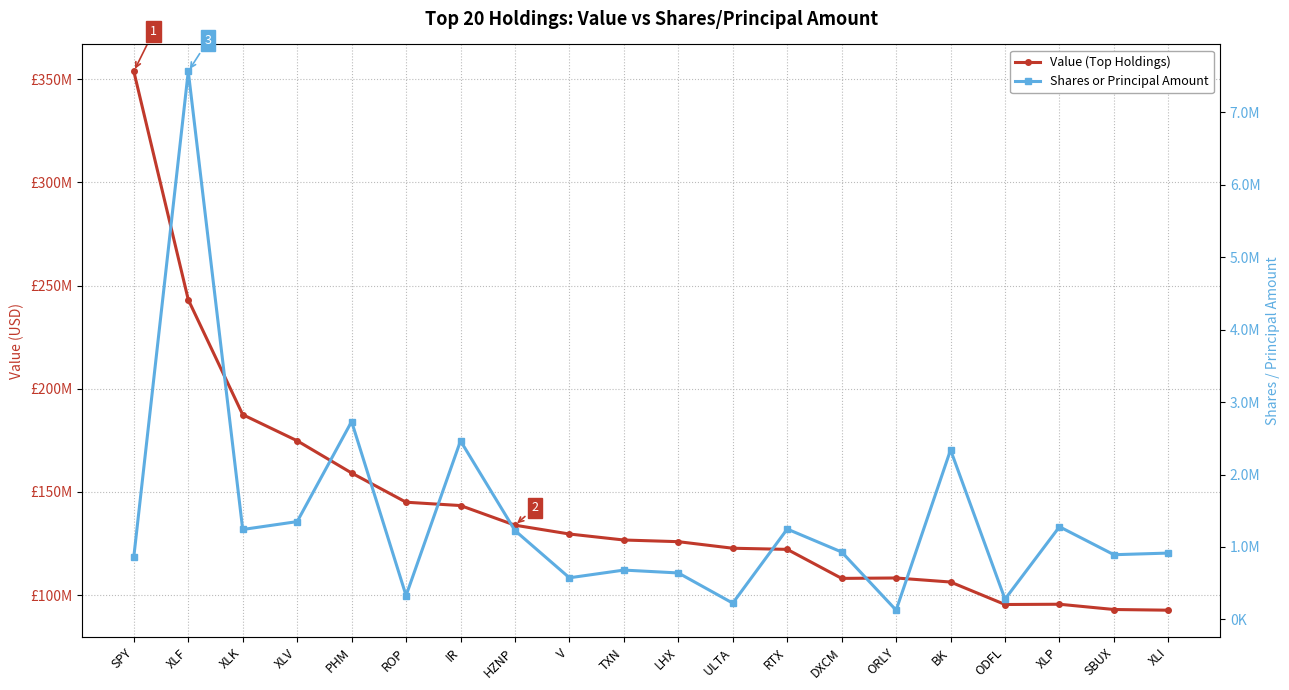

Is it true that Shares or Principal Amount equals 329045 at ROP?

True